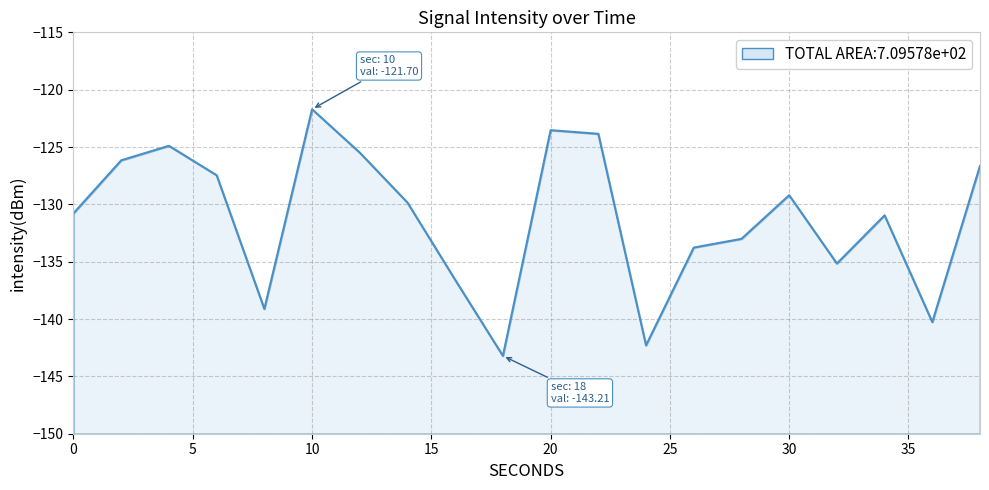

Count the number of data series in this chart.

1